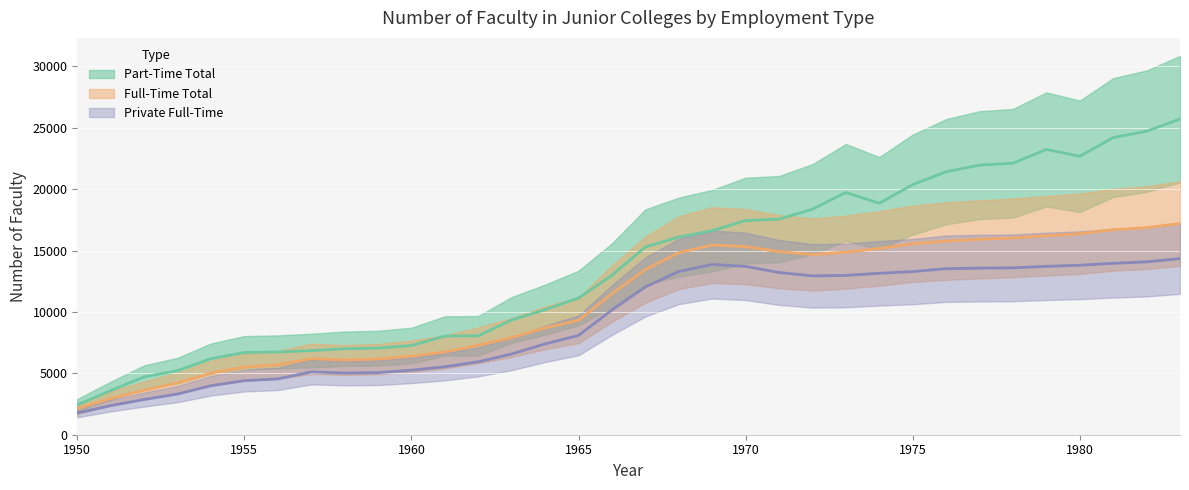

Which series has the largest range (max minus min)?

Part-Time Total